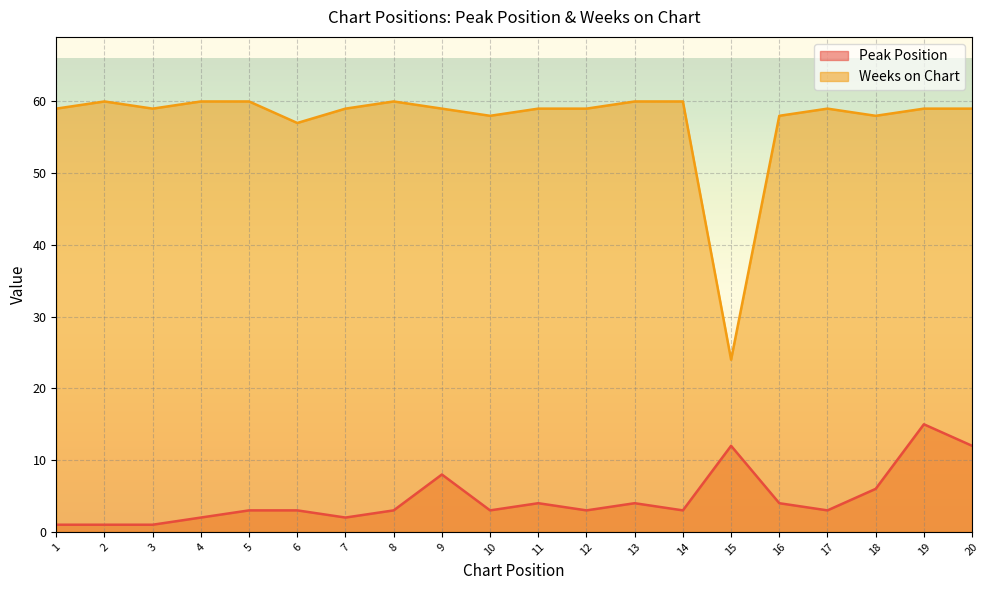

At which label is Peak Position closest to 8?

9